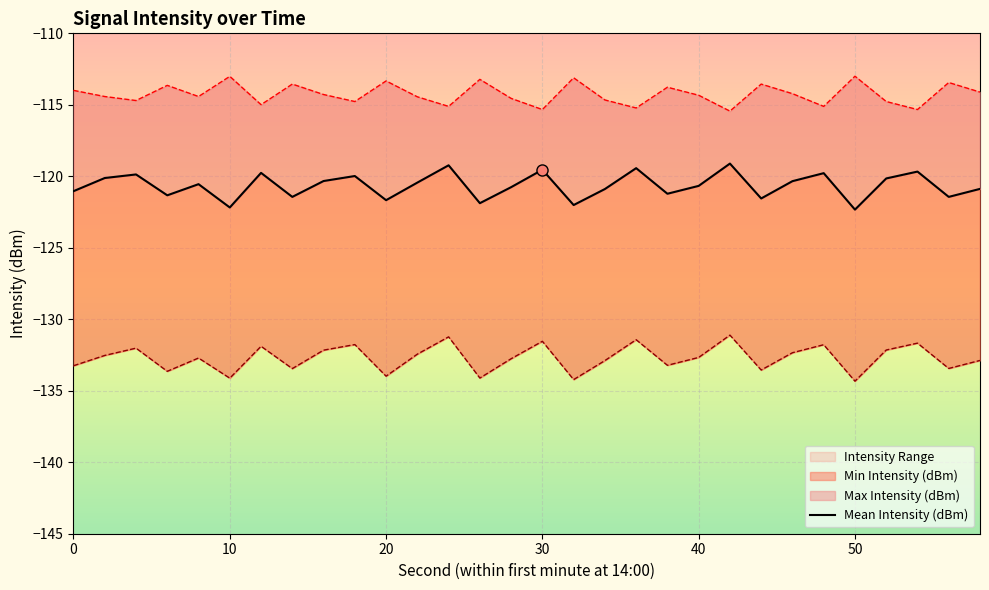

How many points are lower than both their immediate neighbors (excluding endpoints)?

10